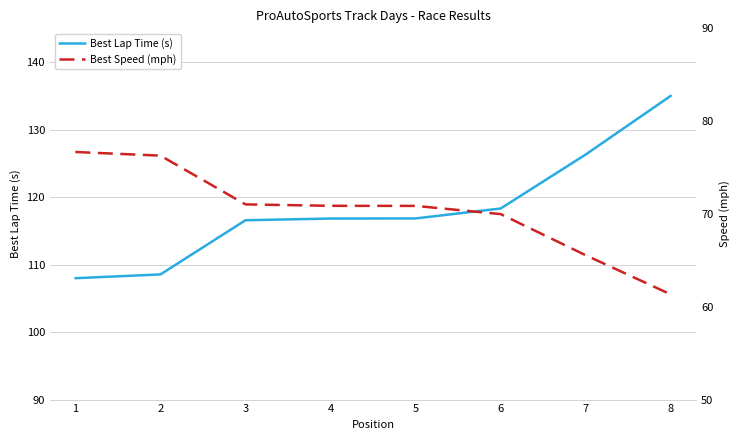

True or false: Best Lap Time (s) has a value of 143.8 at 2.

False